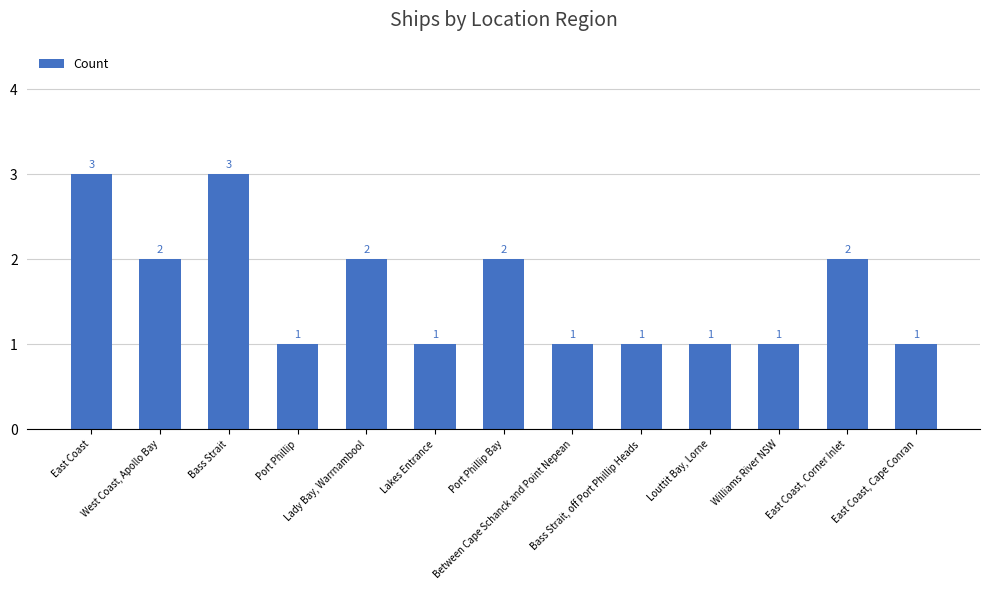

What is the difference between the second highest and second lowest values?

2